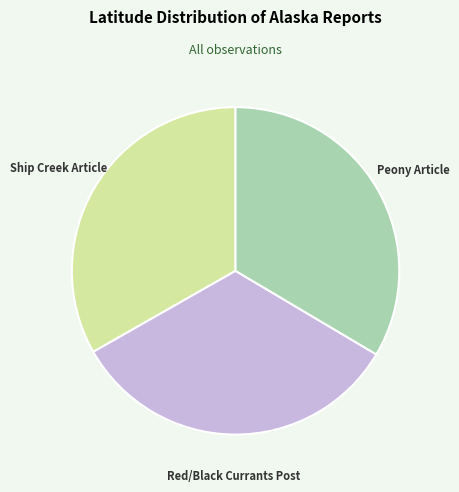

Is there any slice that represents more than half of the pie?

No